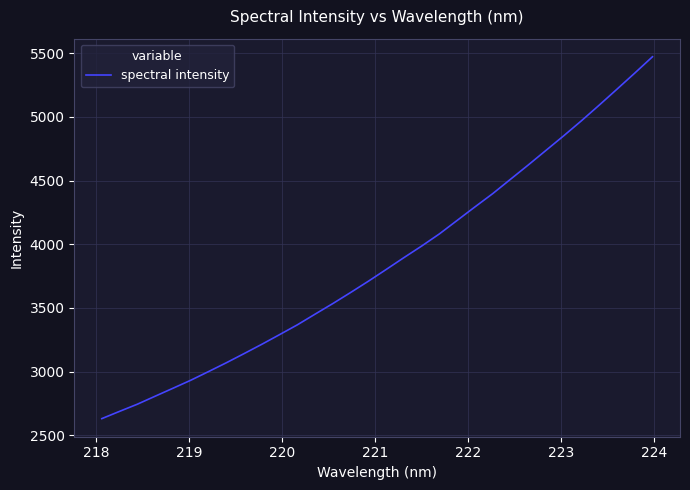

What is the difference between the maximum and minimum values?

2842.6